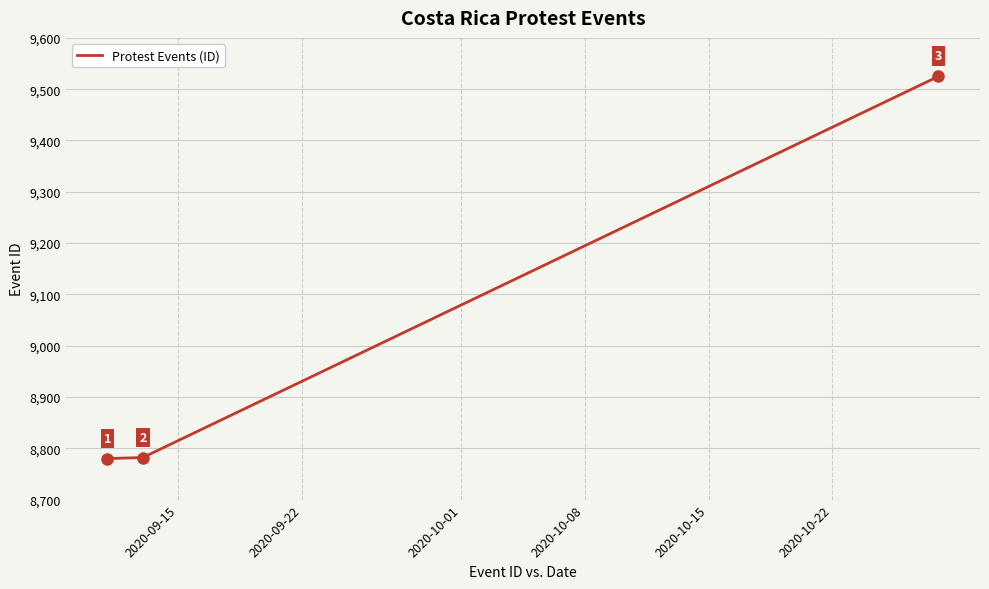

What is the average value?

9029